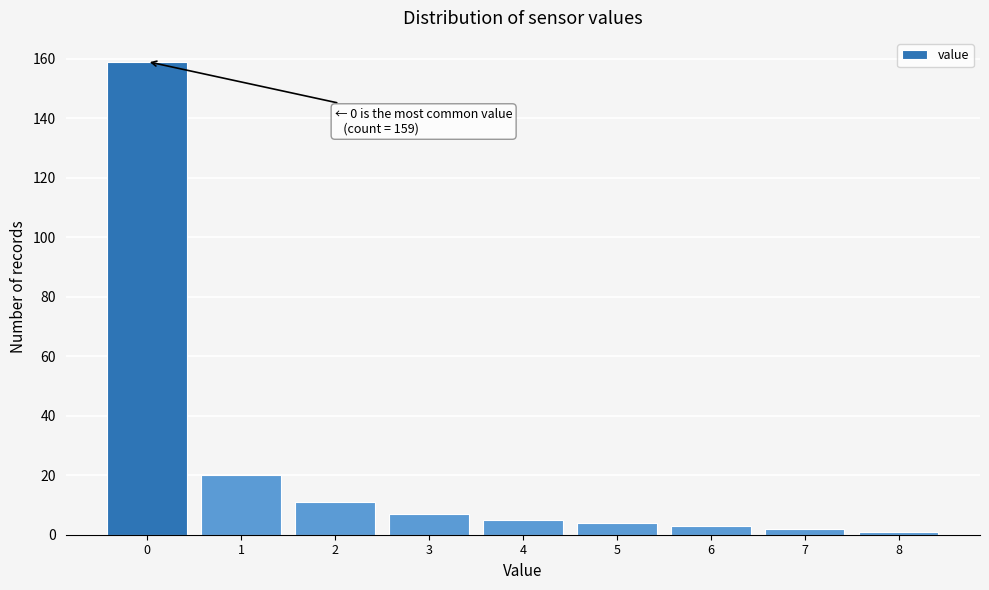

Reading left to right, extract all data points from this chart.

159	20	11	7	5	4	3	2	1